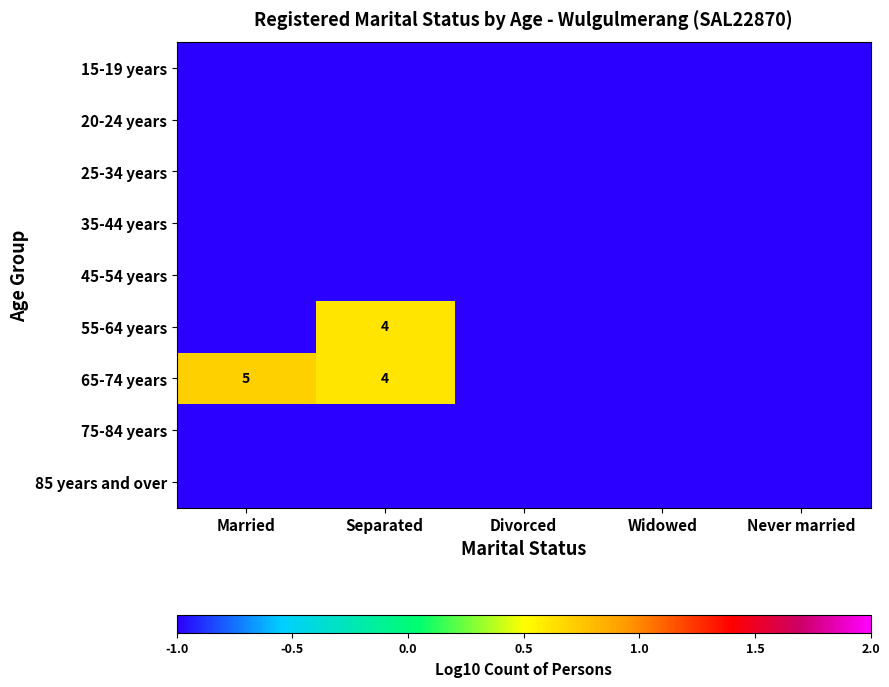

The 65-74 years series shows 4 at Separated. True or false?

True